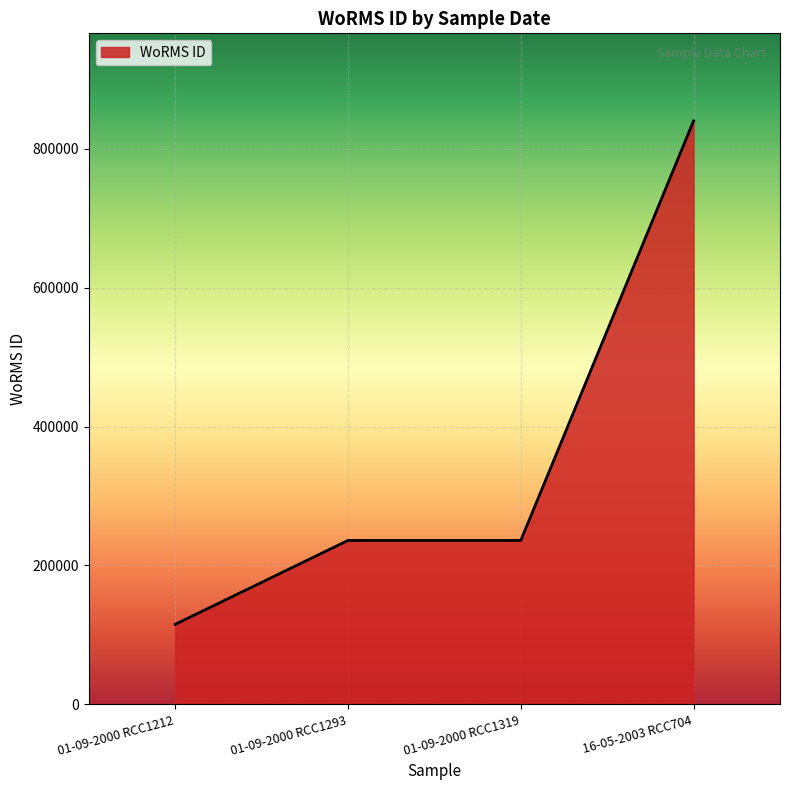

Is it true that the value at 16-05-2003 RCC704 is 477866?

False